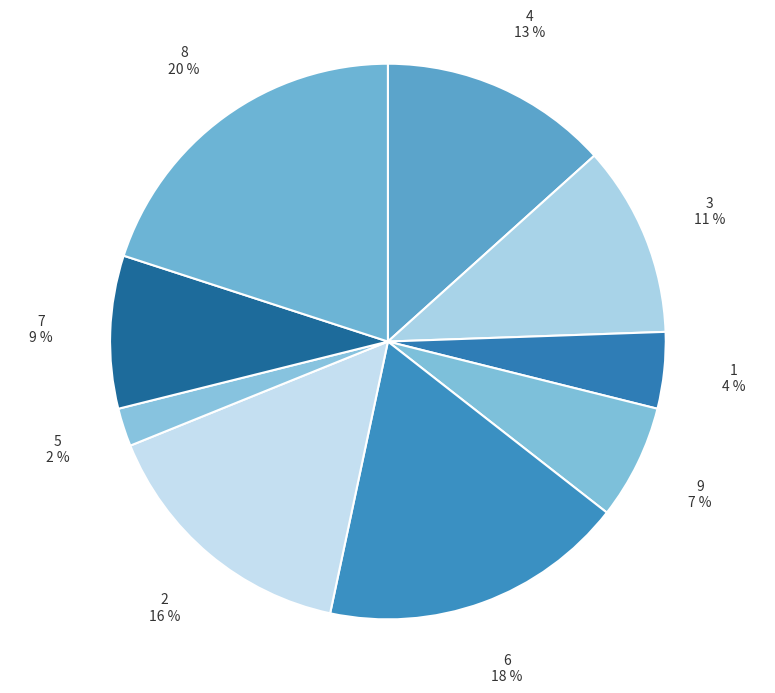

Is there a majority slice in this chart?

No